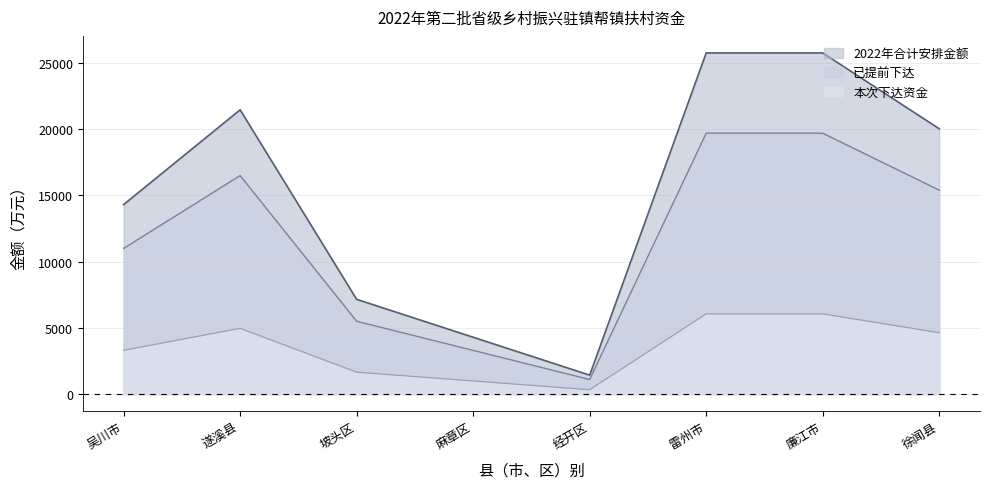

At which label does 2022年合计安排金额 first exceed 20034?

遂溪县